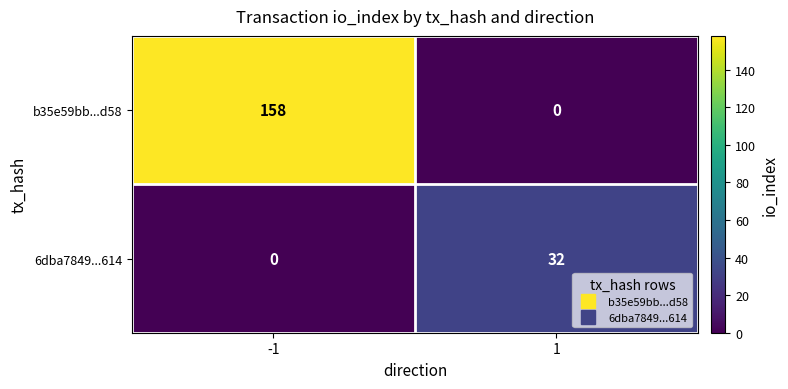

Which series has the largest total across all categories?

b35e59bb...d58